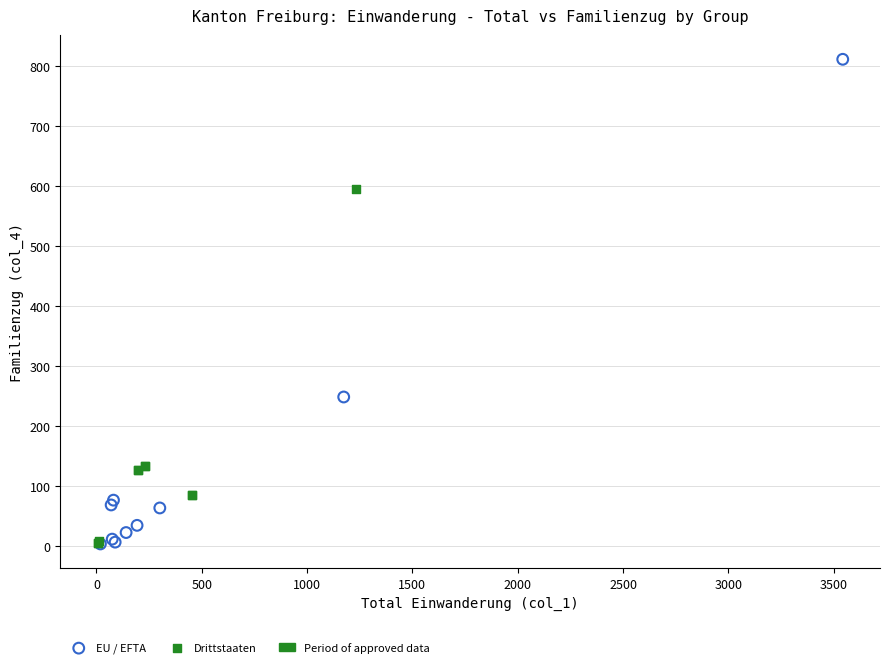

Which series reaches the maximum Y coordinate?

EU / EFTA